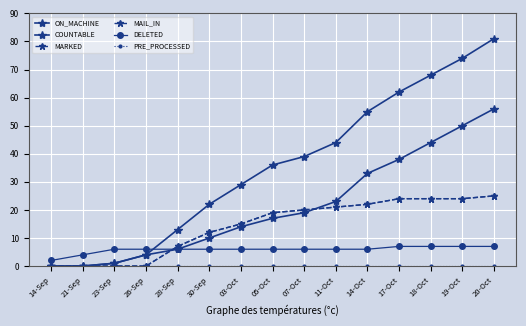

Is this an area chart (filled region under the line)?

No